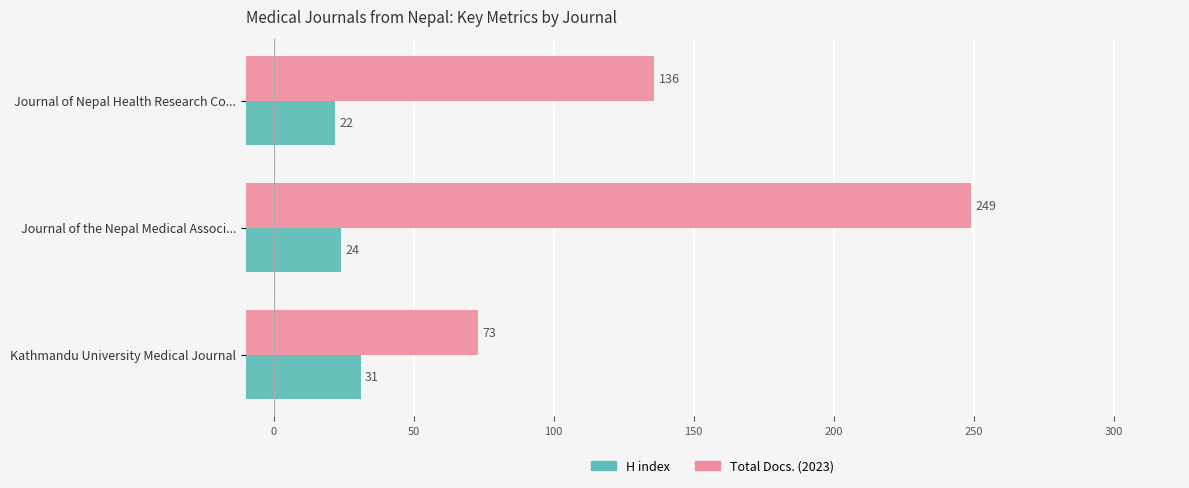

What is the smallest value displayed?

22